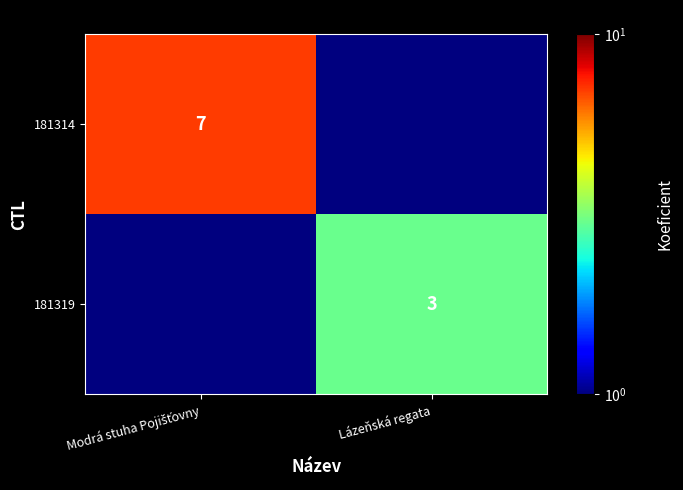

Between Modrá stuha Pojišťovny and Lázeňská regata, which is larger?

Modrá stuha Pojišťovny